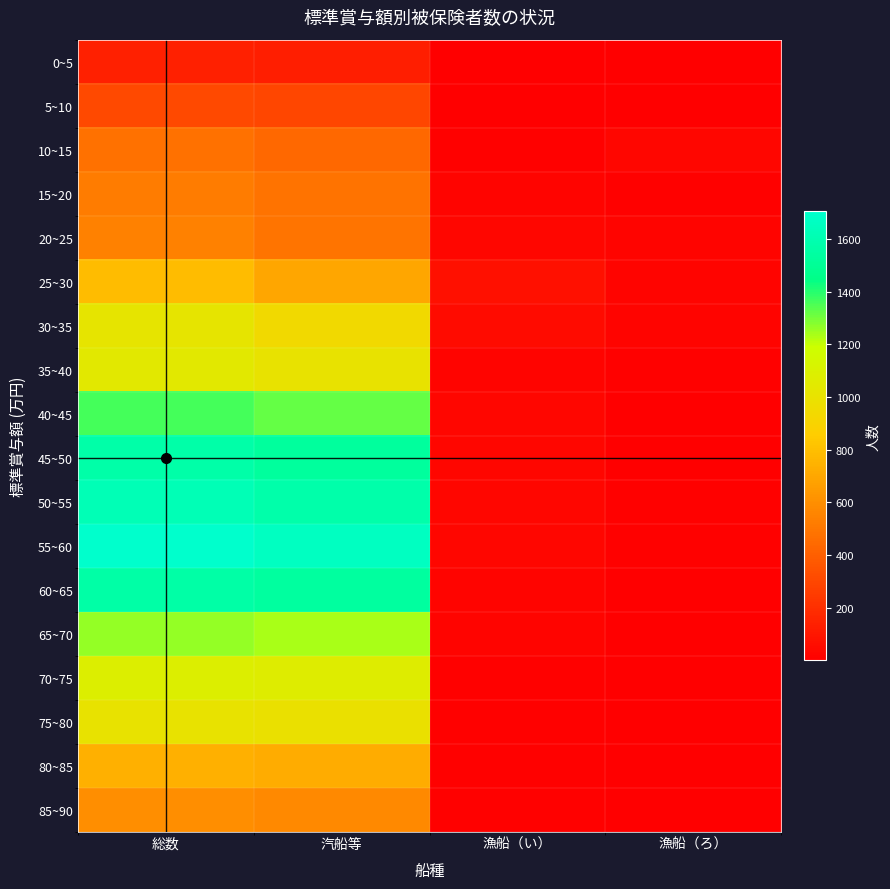

Rank the series at 総数 from lowest to highest value.

0~5, 5~10, 10~15, 15~20, 20~25, 85~90, 80~85, 25~30, 75~80, 30~35, 35~40, 70~75, 65~70, 40~45, 60~65, 45~50, 50~55, 55~60